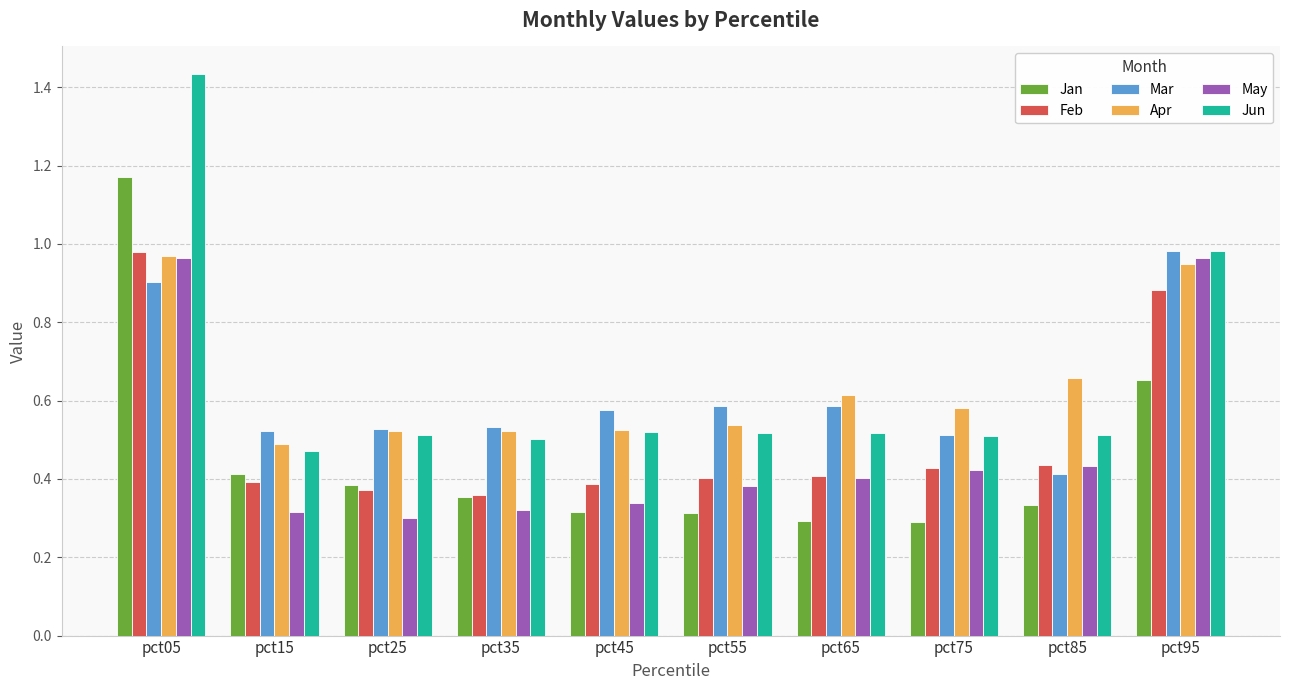

What is the sum of the Feb values at pct25 and pct75?

0.8